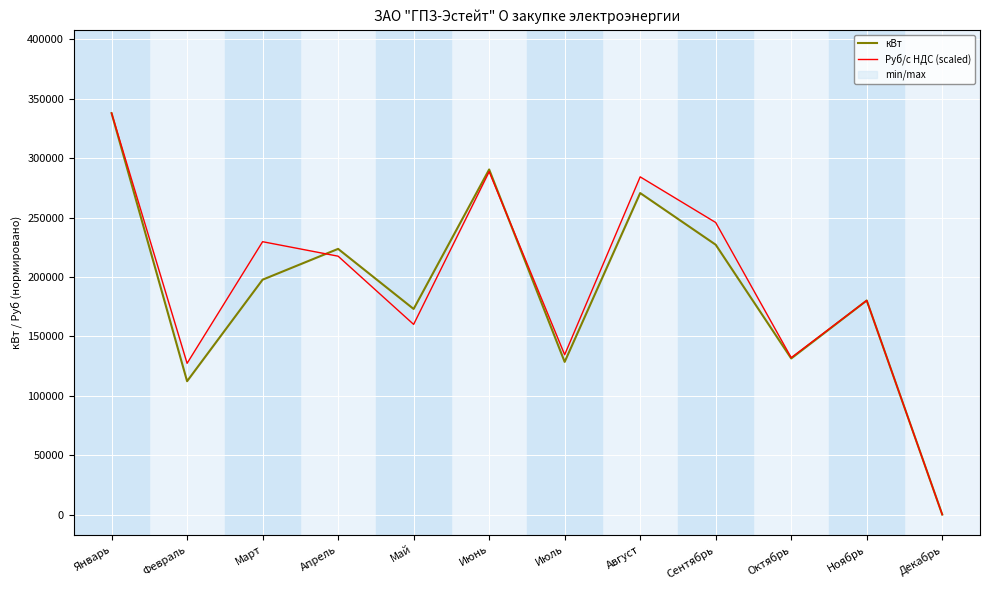

Which series has the largest range (max minus min)?

кВт